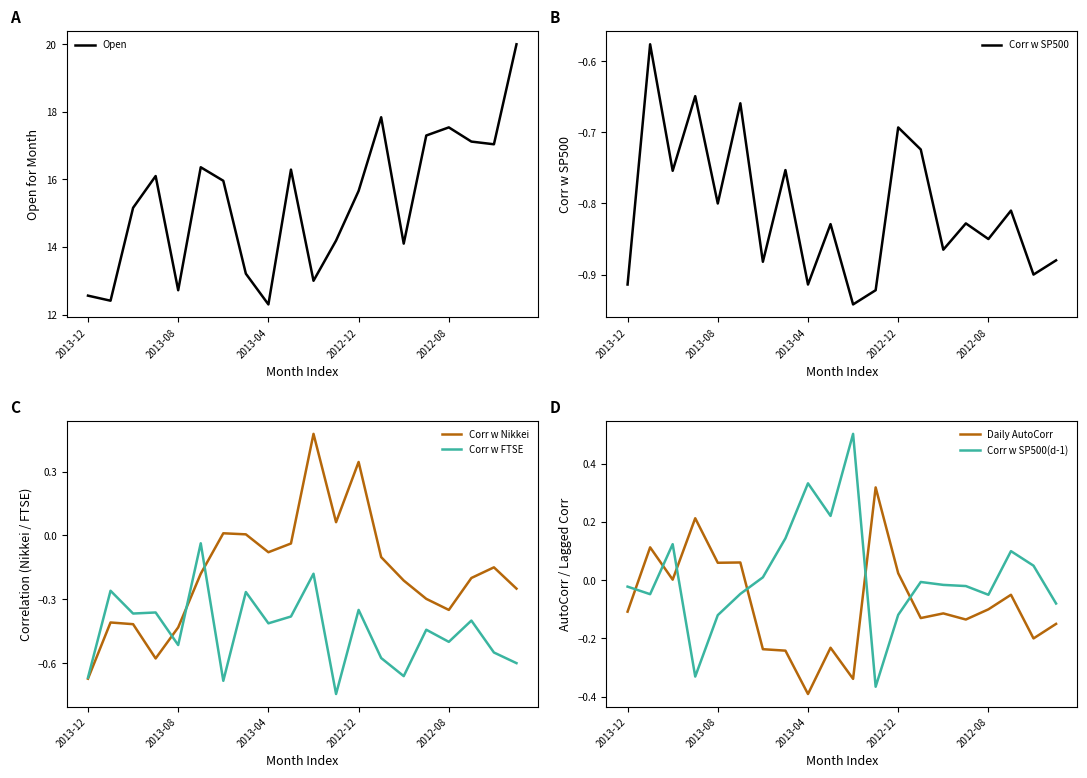

At which label does Corr w Nikkei reach its minimum?

2013-12